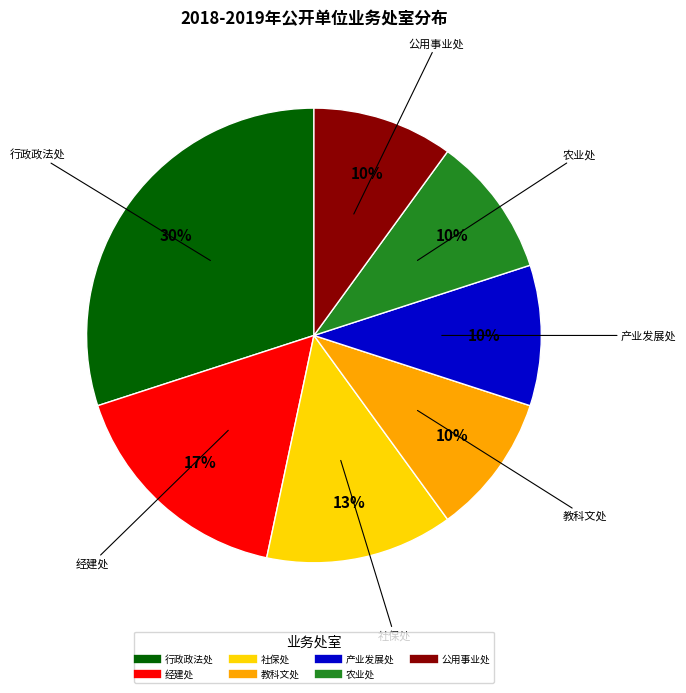

To the nearest percent, what is the combined percentage of 农业处 and 行政政法处?

40%